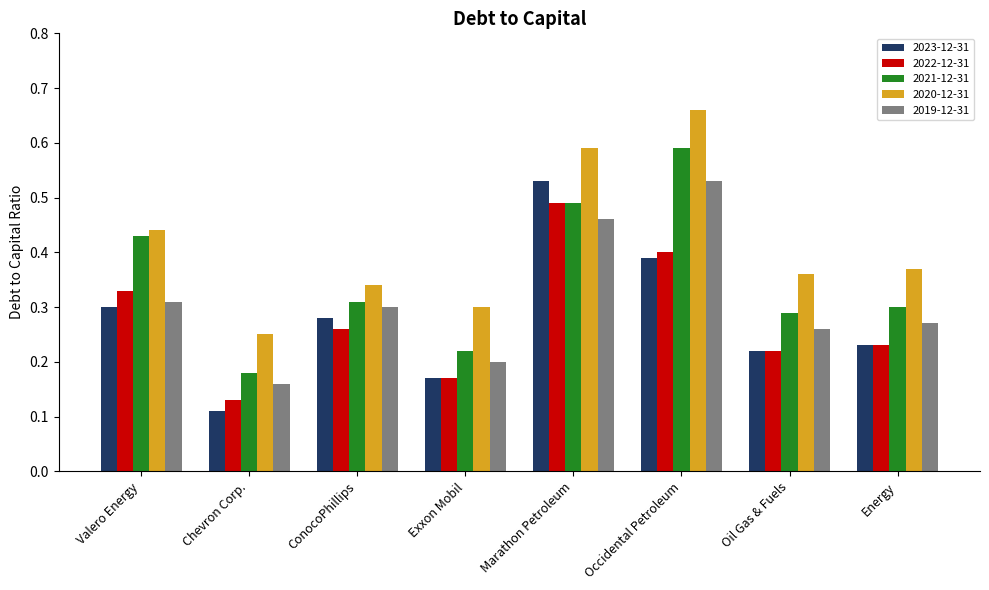

The value of 2021-12-31 at ConocoPhillips is 0.3. True or false?

True